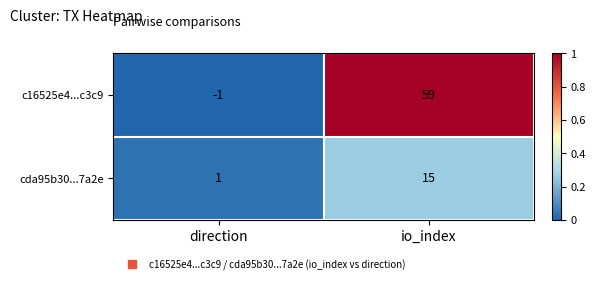

At how many categories does at least one series exceed 0?

2